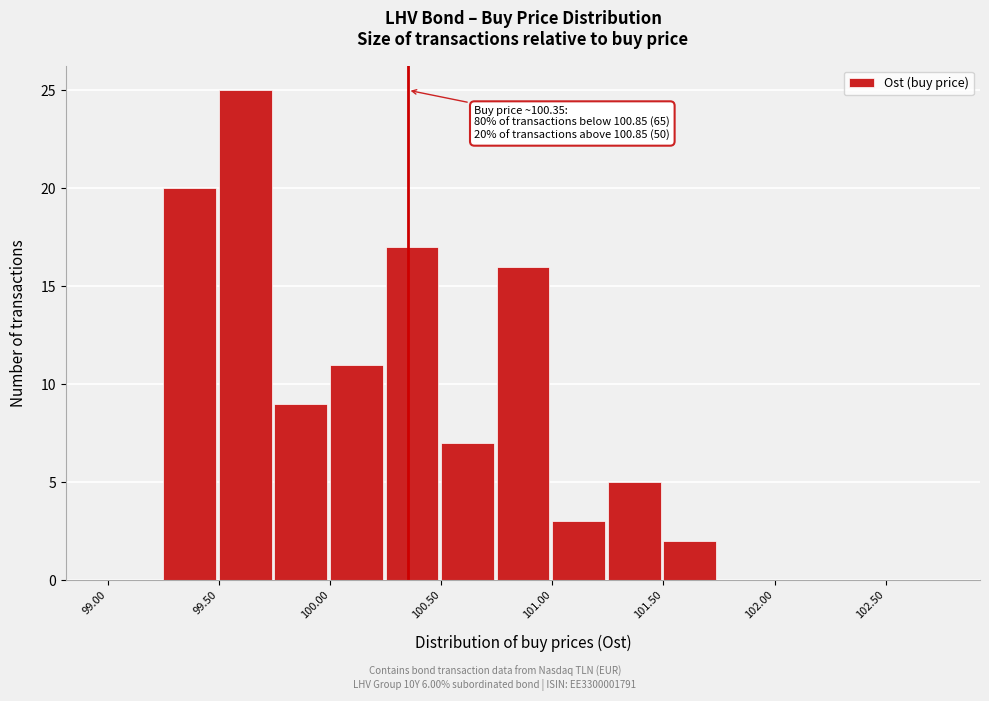

Over which range of the x-axis is the bar tallest?

99.50 to 99.75